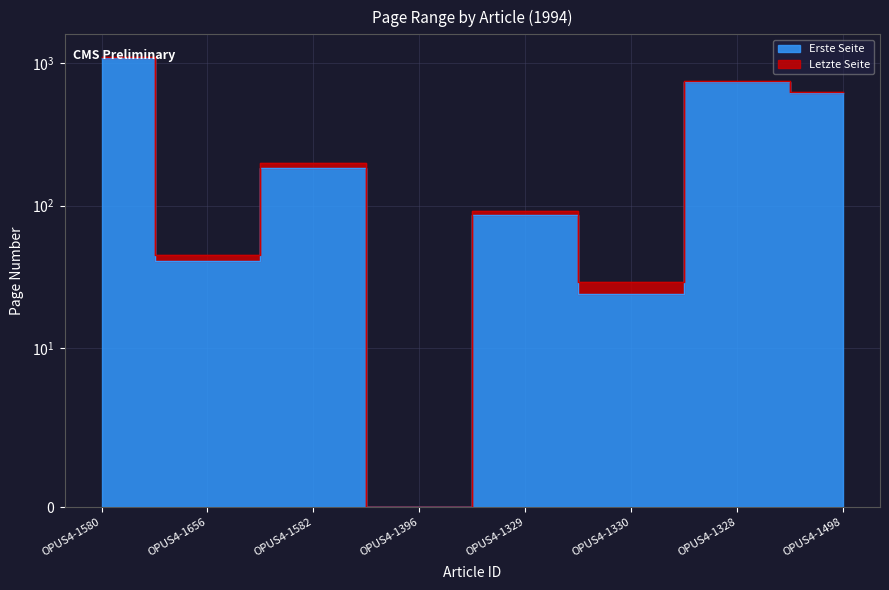

Read the Letzte Seite value at OPUS4-1329, to the nearest 10.

90